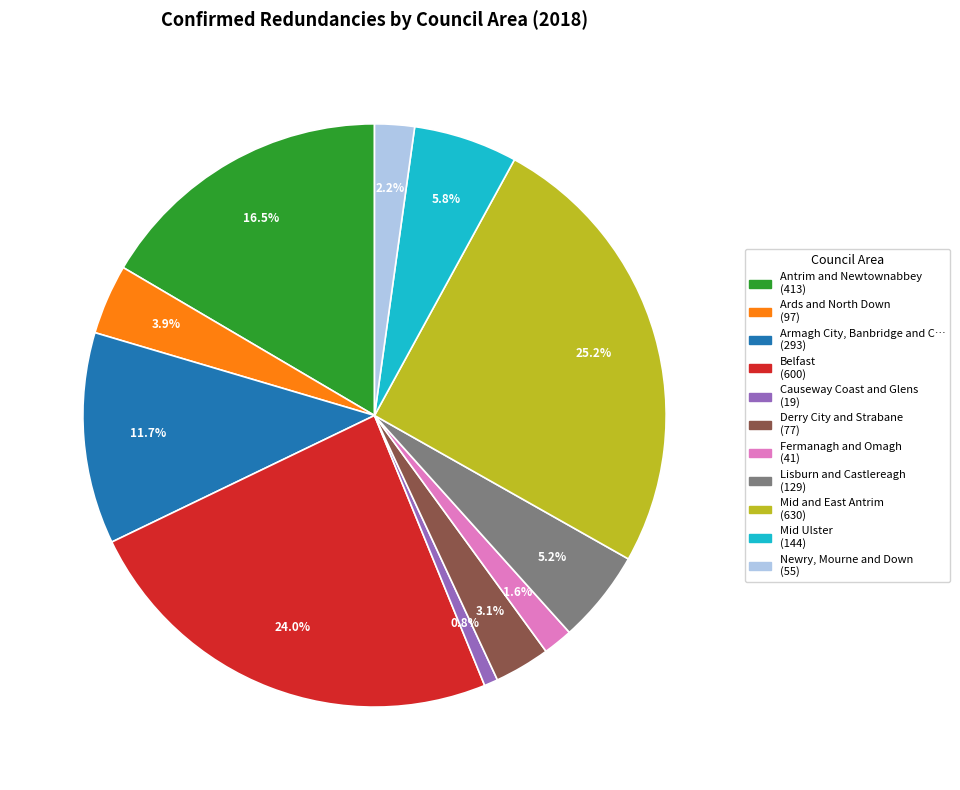

Is there a majority slice in this chart?

No